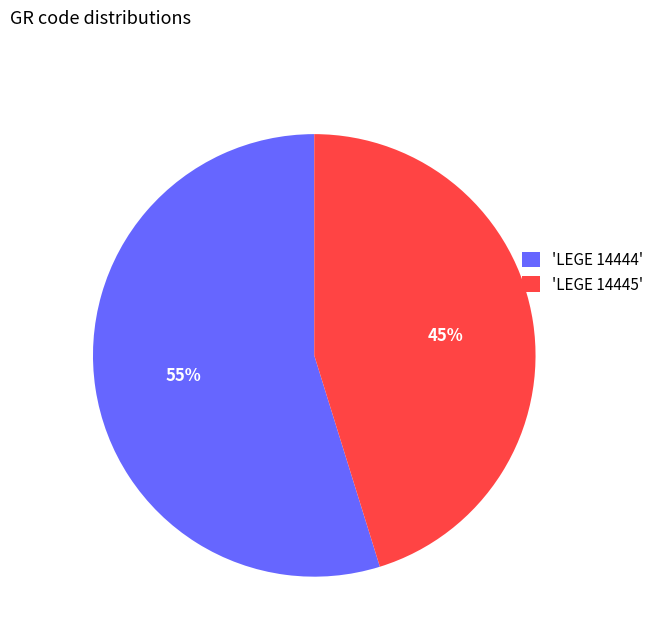

Which has a higher value, 'LEGE 14445' or 'LEGE 14444'?

'LEGE 14444'